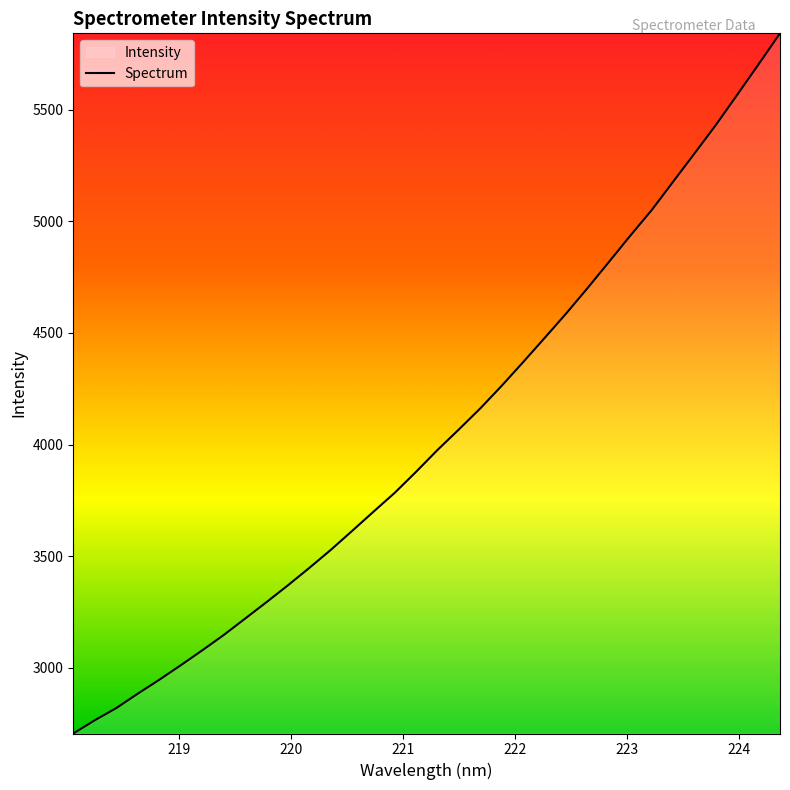

What is the sum of all values?

137610.9